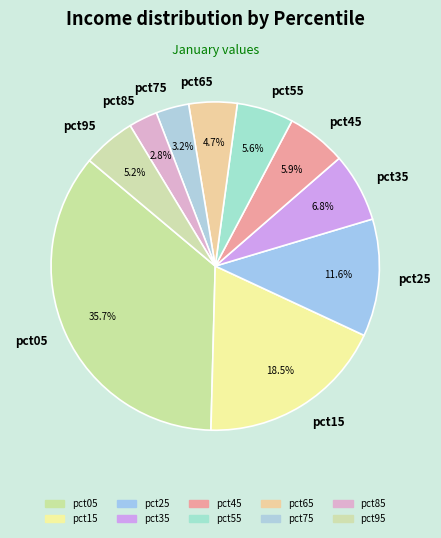

Between pct75 and pct05, which is larger?

pct05